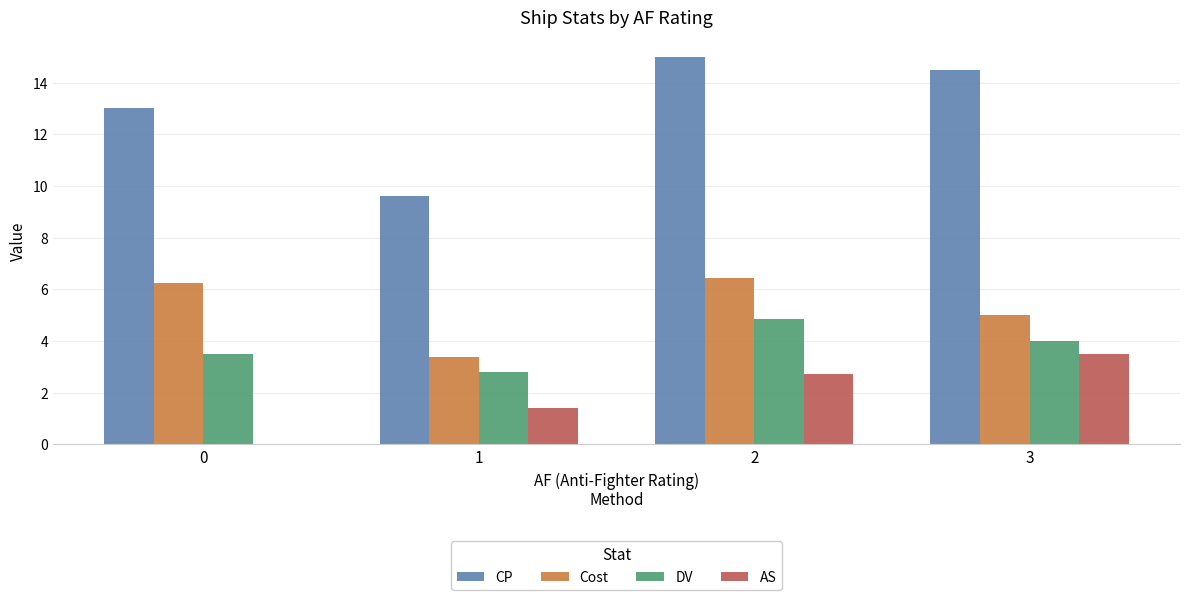

Is the value of CP at 1 greater than the value of Cost at 1?

Yes